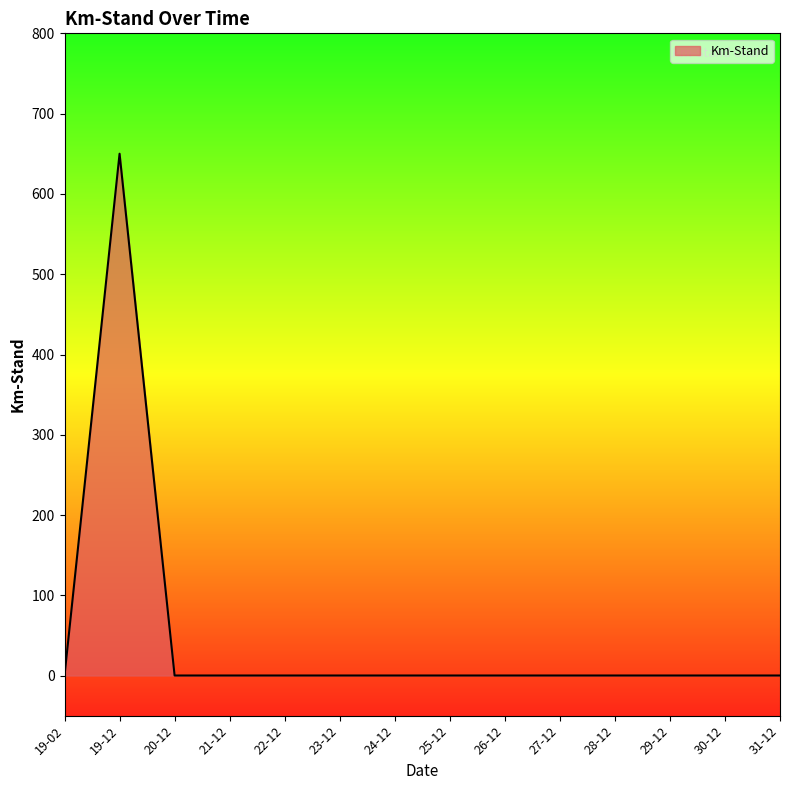

What is the difference between the maximum and minimum values?

650.2